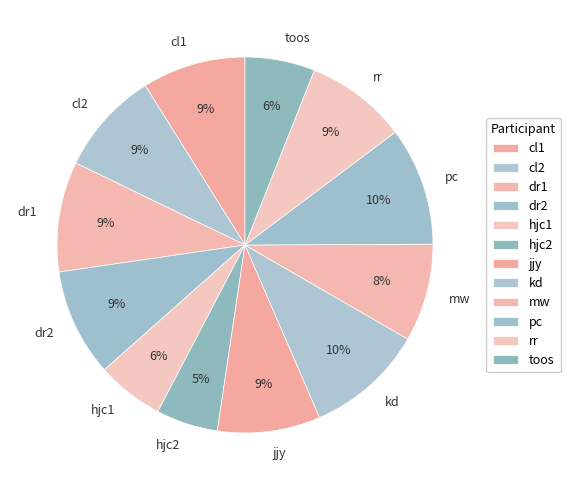

To the nearest percent, what is the combined percentage of cl1 and cl2?

18%